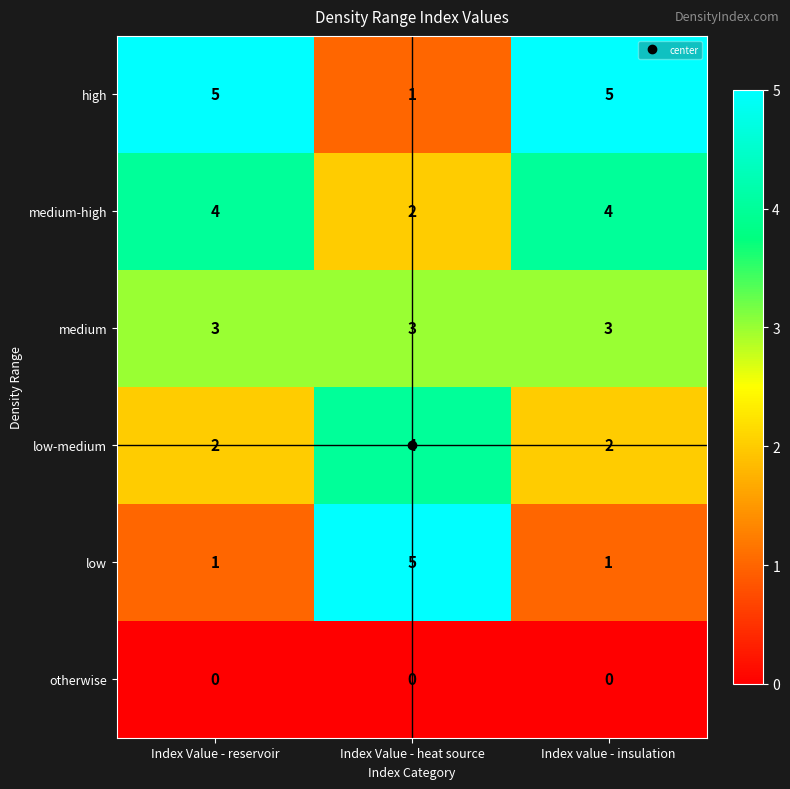

What is the spread (max minus min) of values at Index value - insulation?

5